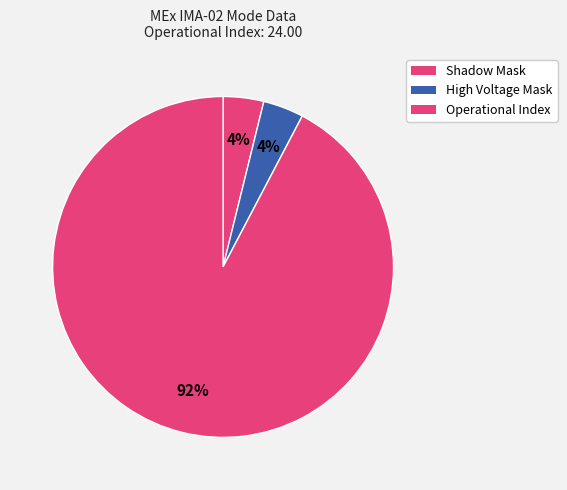

What is the largest slice in the pie chart?

Operational Index